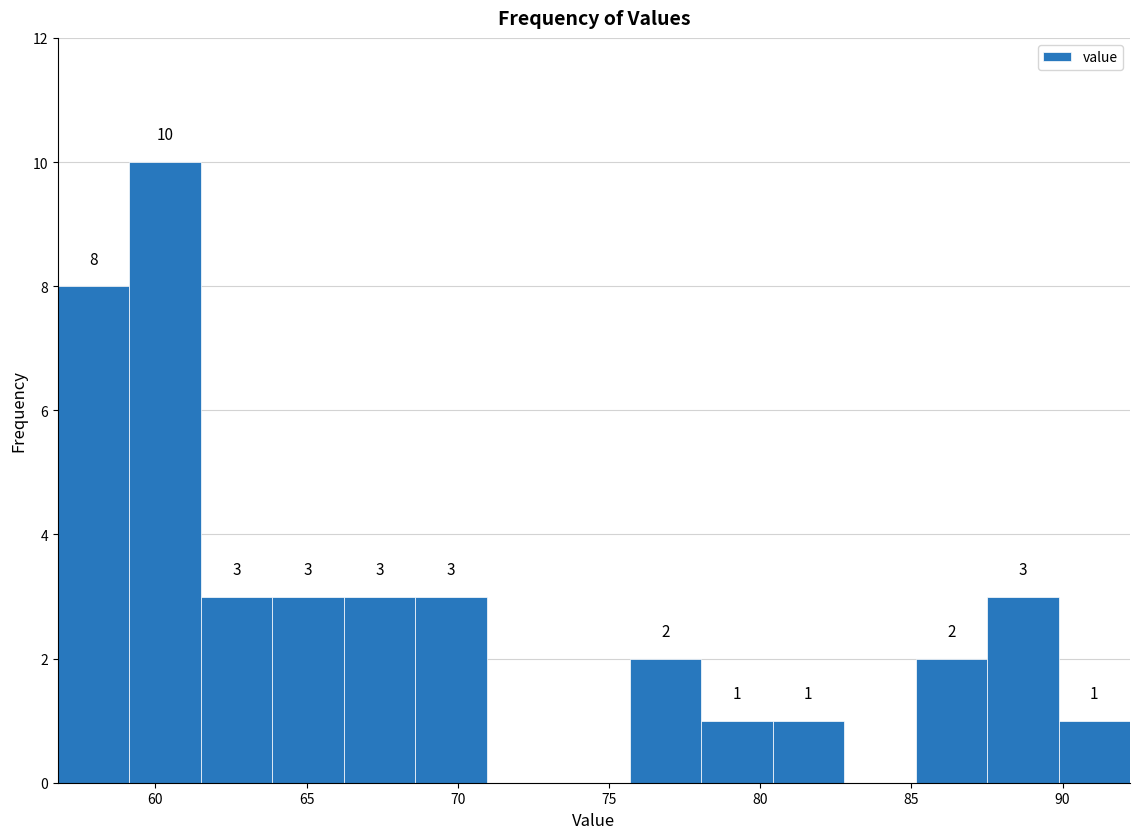

Over which range of the x-axis is the bar tallest?

59.0 to 61.5